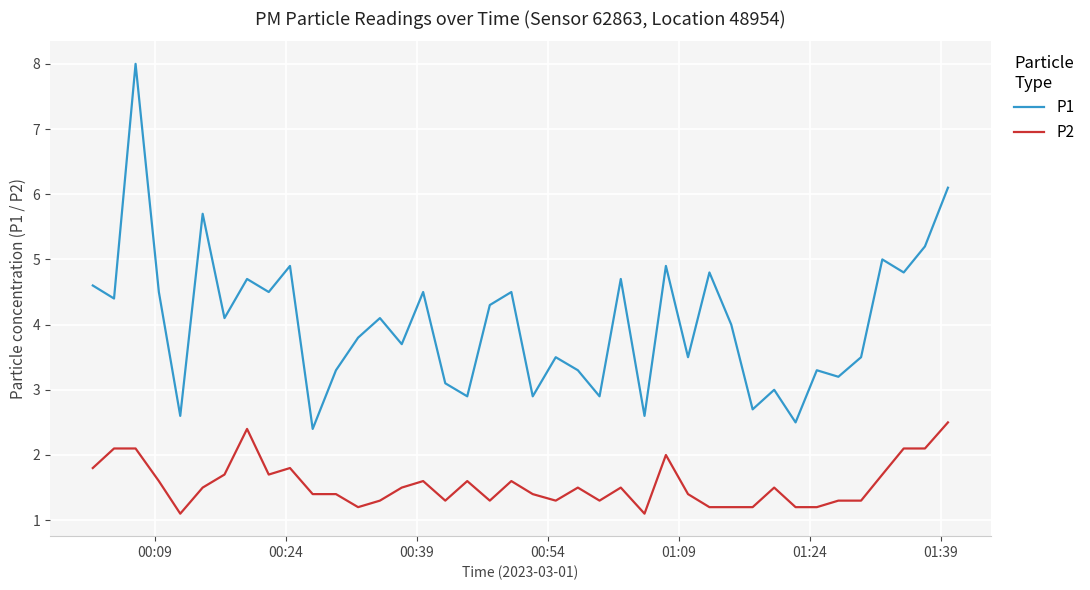

Which series has the largest total across all categories?

P1